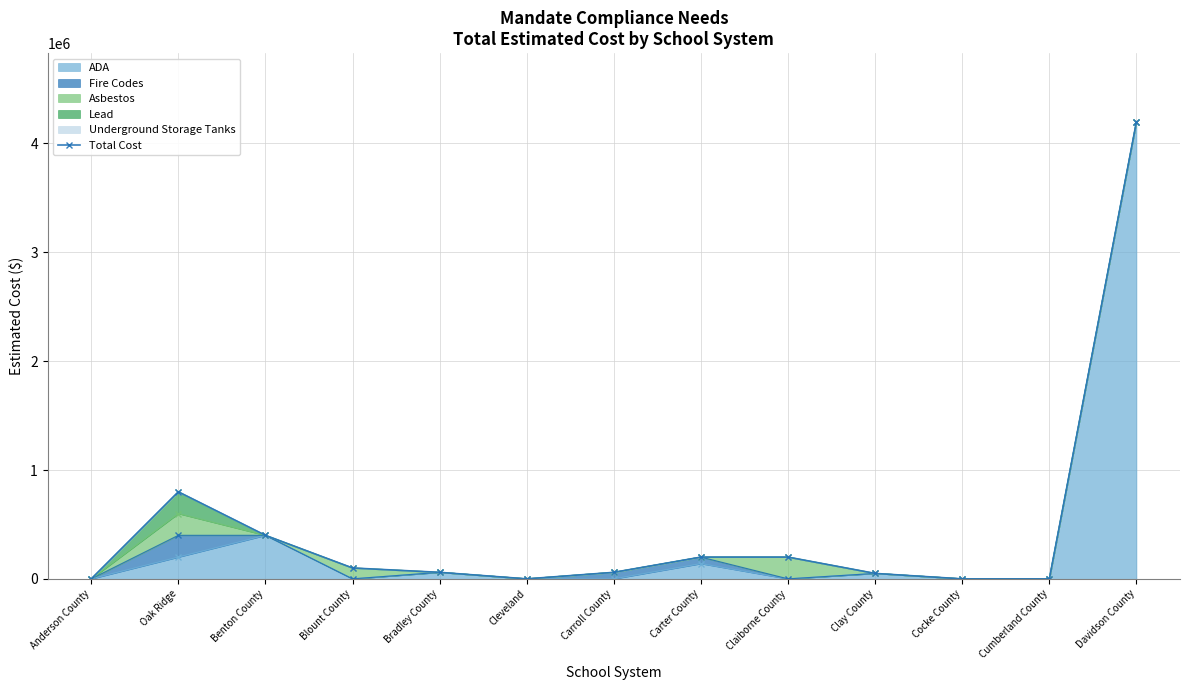

The chart shows a value of 400000 at Benton County. True or false?

True